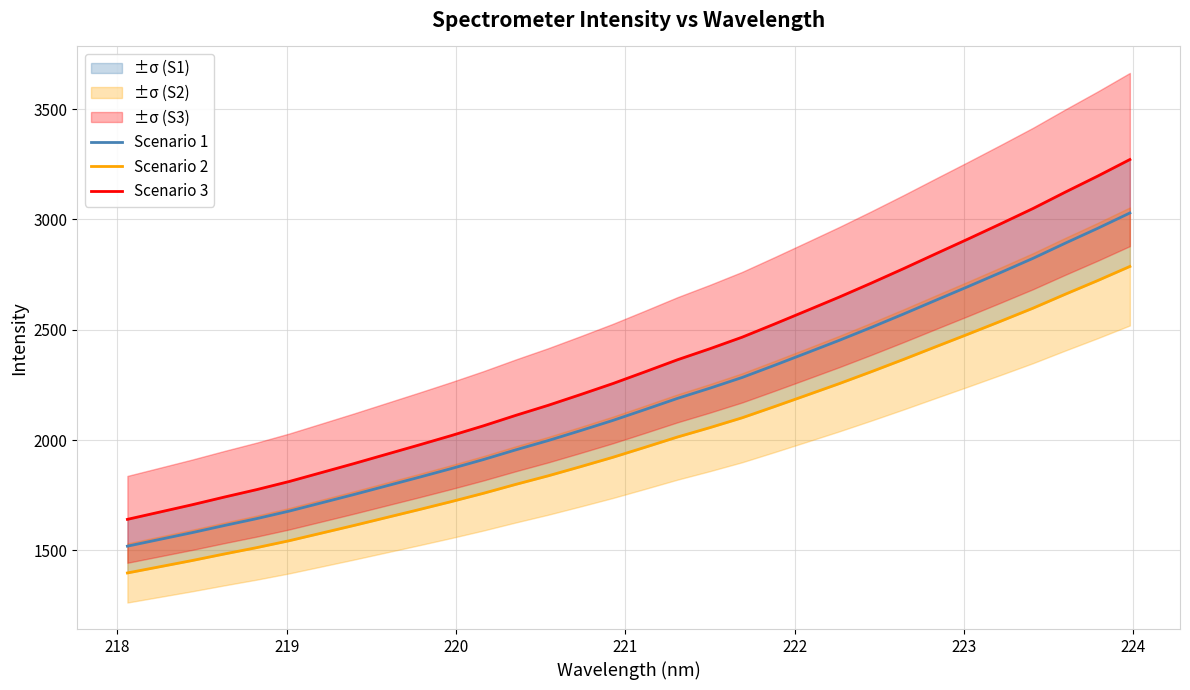

What is the maximum value for Scenario 1?

3029.5